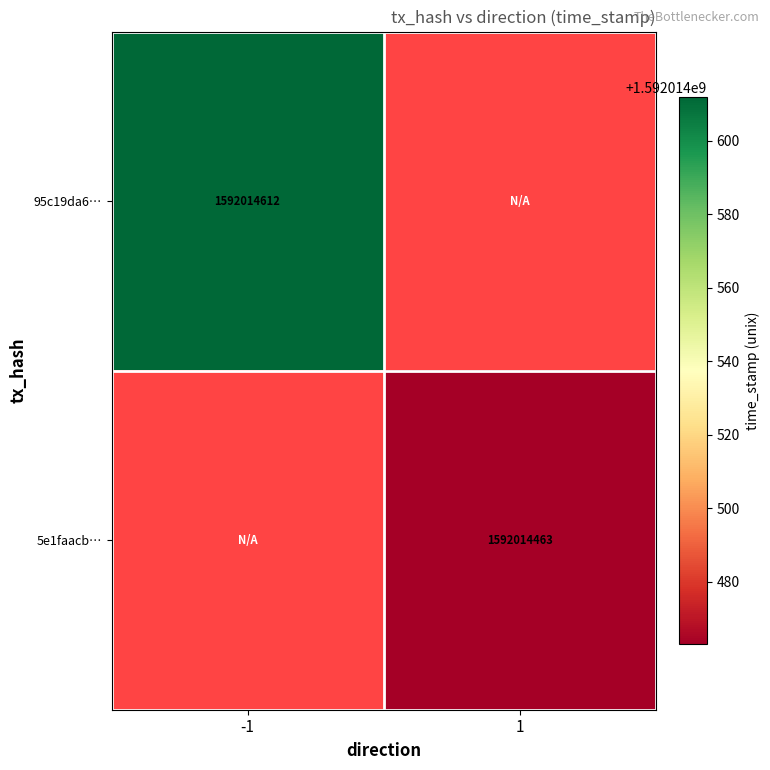

Is the value of 95c19da67423b7f8caec60b2411edd49c239a01 at 1 greater than the value of 5e1faacba6dd23e75ff722008bf6e8d6570d05a at 1?

No